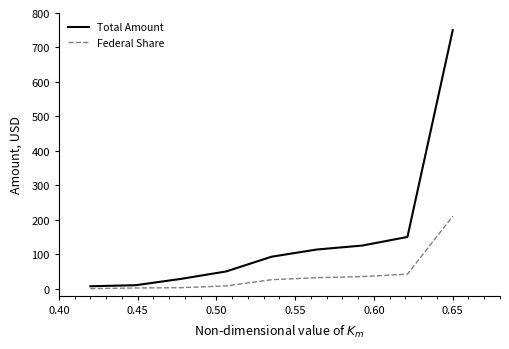

Which series has the largest total across all categories?

Total Amount